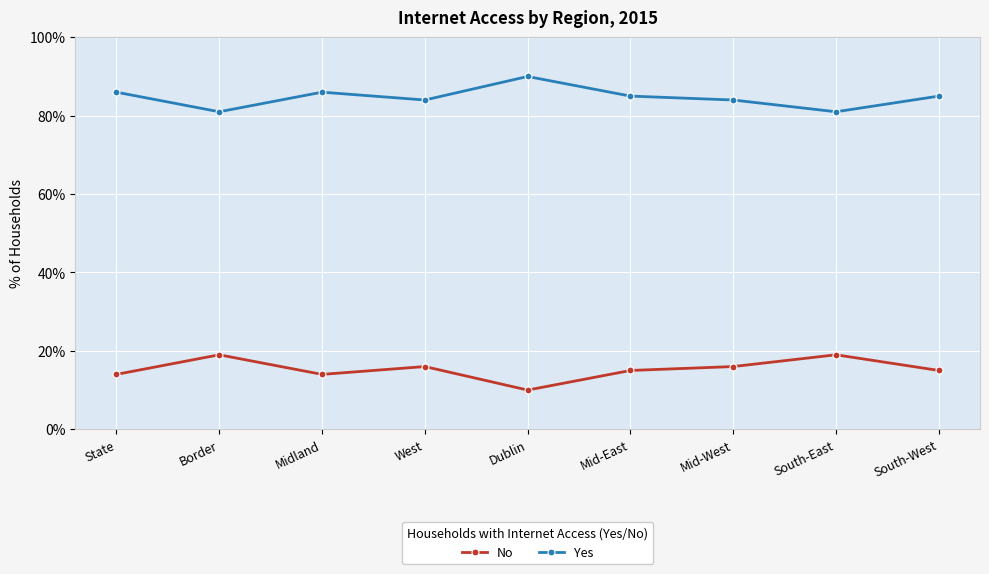

Count the number of data series in this chart.

2